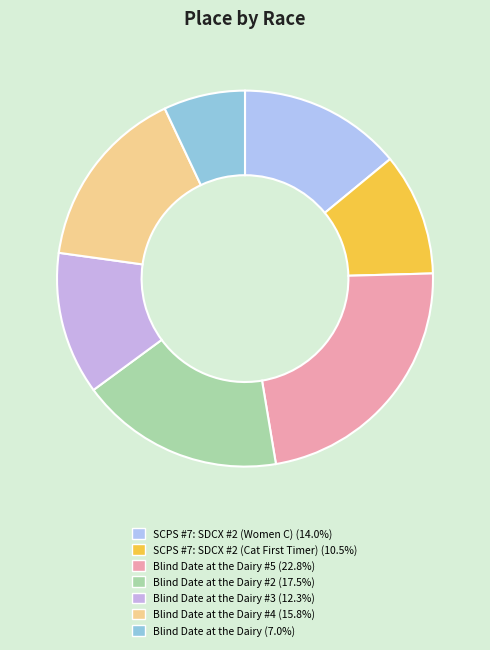

How many segments does this pie chart have?

7